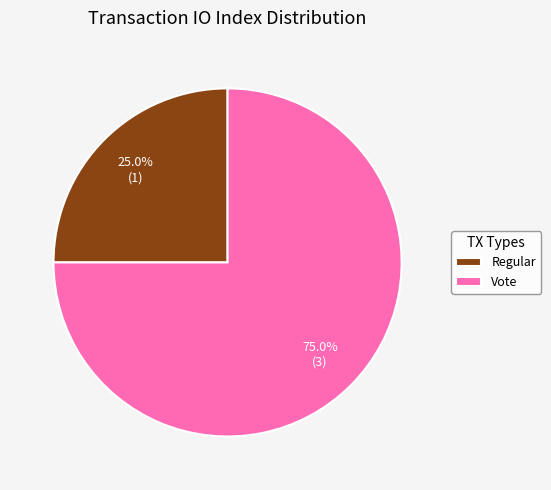

What percentage is the Vote slice, to the nearest percent?

75%